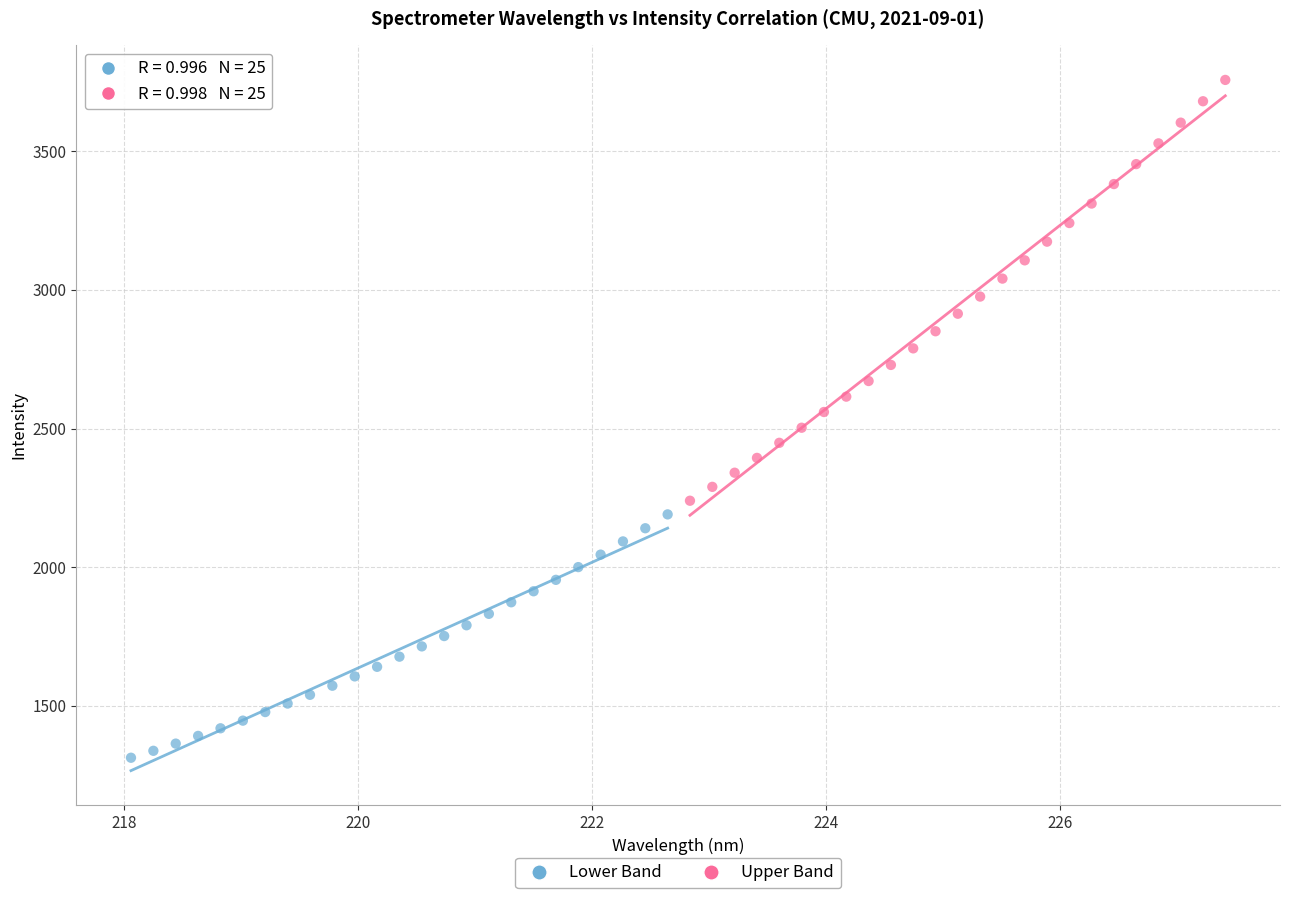

Which series contains the lowest Y value?

Lower Band